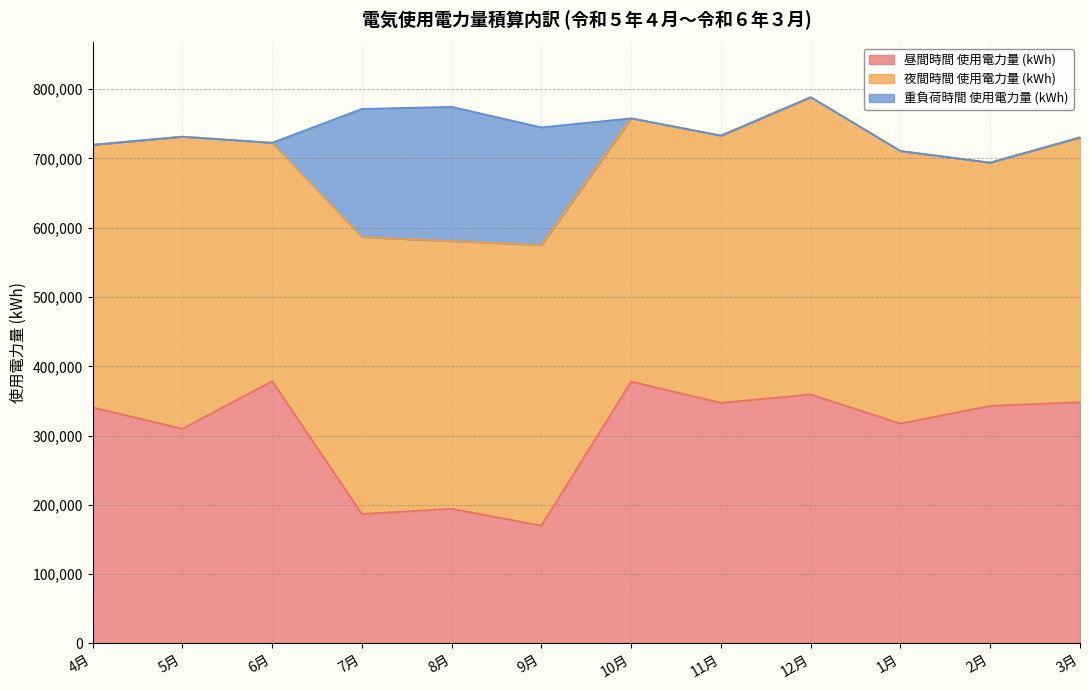

What is the lowest value of the 昼間時間 使用電力量 (kWh) series?

170140